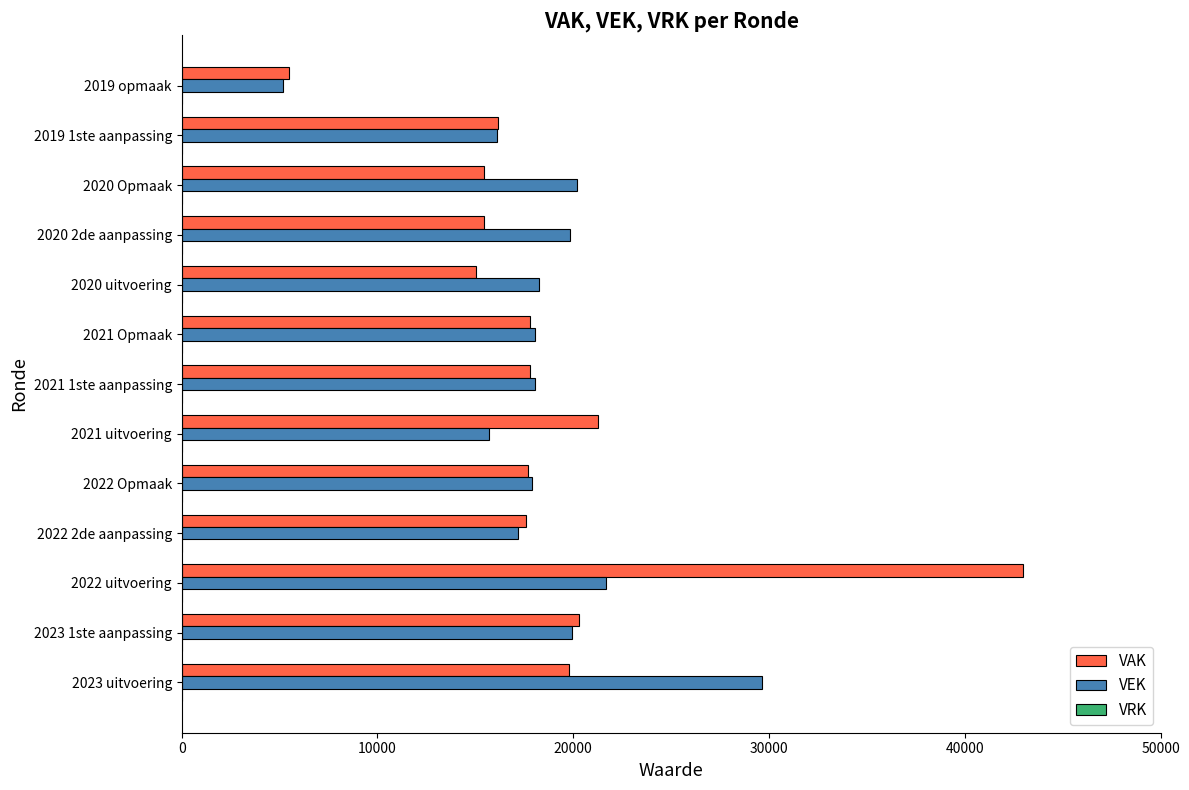

What is the average value of the VEK series?

18284